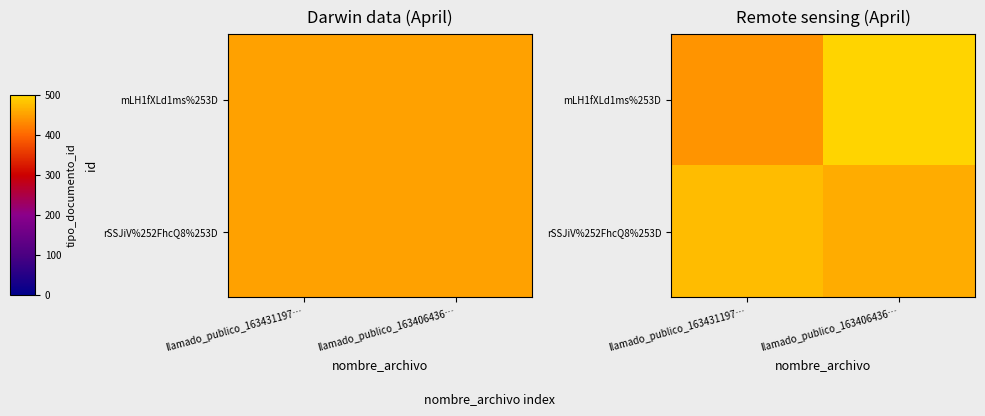

What is the difference between the rSSJiV%252FhcQ8%253D values at llamado_publico_163406436… and llamado_publico_163431197…?

13.3